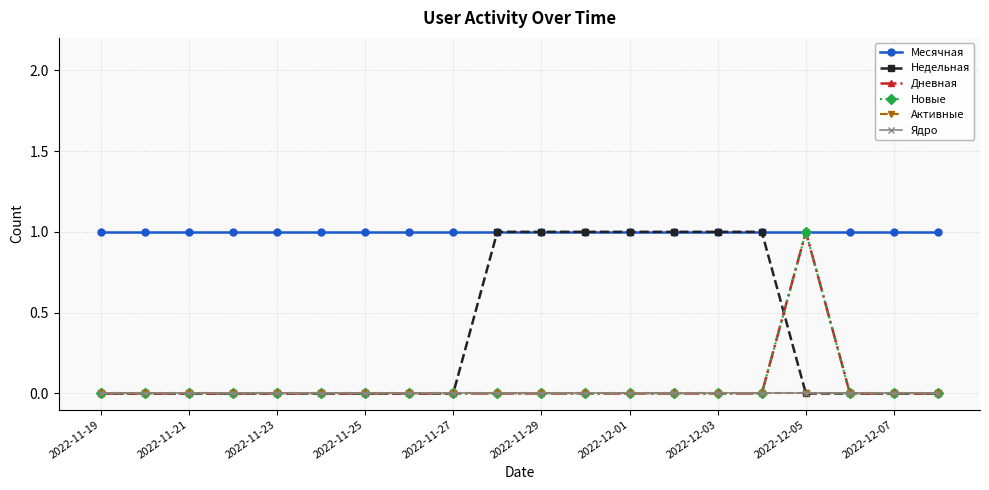

Reading left to right, transcribe all the data shown in this chart.

Месячная: 1	1	1	1	1	1	1	1	1	1	1	1	1	1	1	1	1	1	1	1
Недельная: 0	0	0	0	0	0	0	0	0	1	1	1	1	1	1	1	0	0	0	0
Дневная: 0	0	0	0	0	0	0	0	0	0	0	0	0	0	0	0	1	0	0	0
Новые: 0	0	0	0	0	0	0	0	0	0	0	0	0	0	0	0	1	0	0	0
Активные: 0	0	0	0	0	0	0	0	0	0	0	0	0	0	0	0	0	0	0	0
Ядро: 0	0	0	0	0	0	0	0	0	0	0	0	0	0	0	0	0	0	0	0